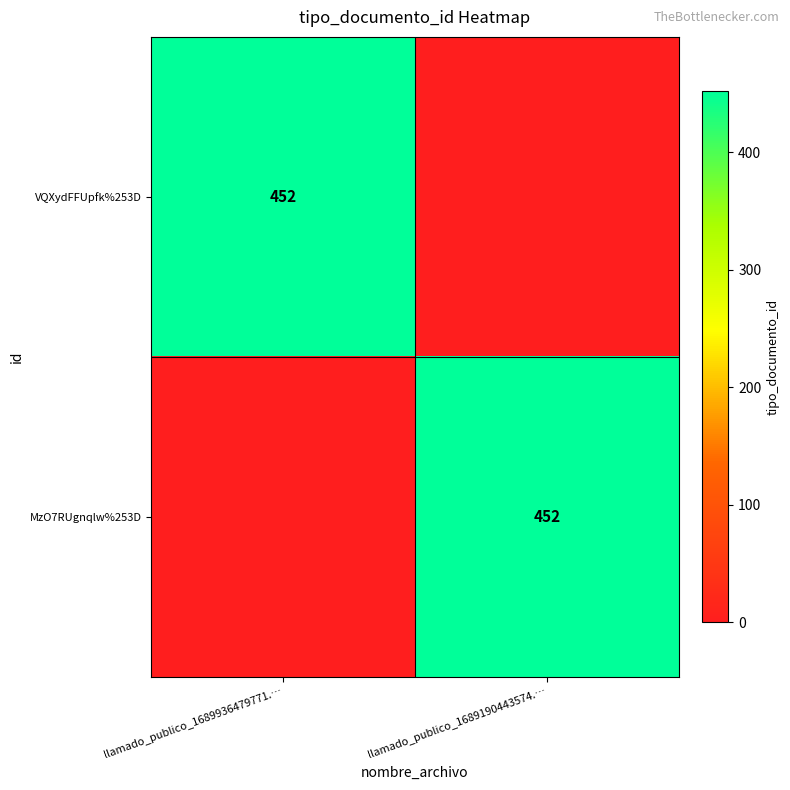

Is it true that VQXydFFUpfk%253D equals 452 at llamado_publico_1689936479771.…?

True